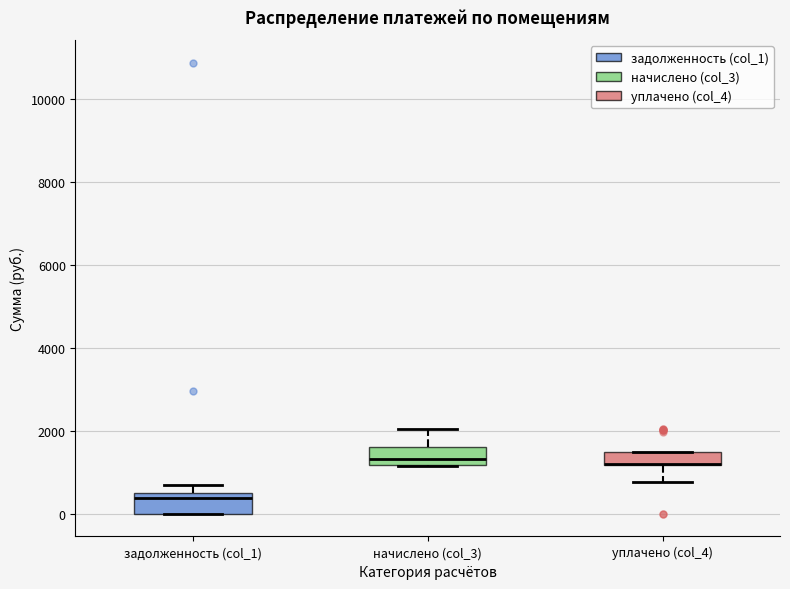

Reading left to right, read every box against the y-axis: the position of its median line, the range the box covers, and the ends of its whiskers. The values are not printed on the chart, so give them approximately, as read against the axis.

задолженность (col_1): median 400 (just below the box's upper edge), box 0 to 400, whiskers 0 to 600
начислено (col_3): median 1400, box 1200 to 1600, whiskers 1200 to 2000
уплачено (col_4): median 1200 (drawn on the box's lower edge), box 1200 to 1400, whiskers 800 to 1400